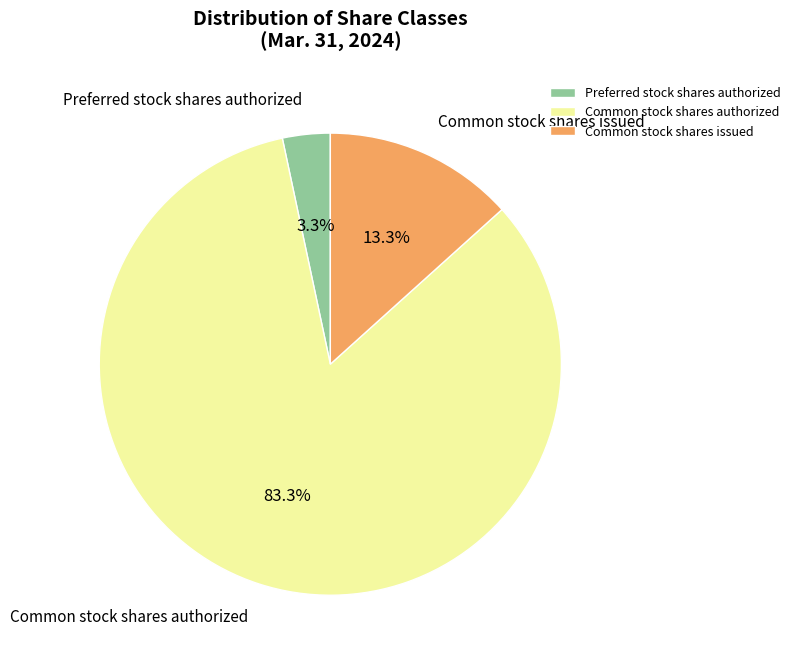

What is the smallest slice in the pie chart?

Preferred stock shares authorized